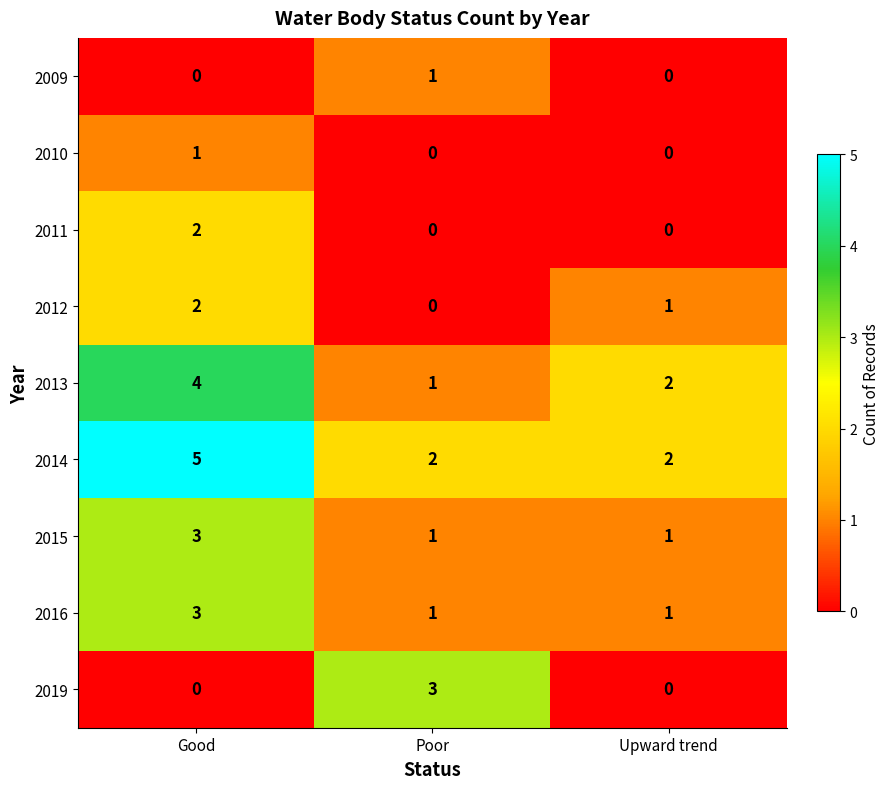

Reading right to left, what are all the values shown in this chart?

2009: Upward trend=0	Poor=1	Good=0
2010: Upward trend=0	Poor=0	Good=1
2011: Upward trend=0	Poor=0	Good=2
2012: Upward trend=1	Poor=0	Good=2
2013: Upward trend=2	Poor=1	Good=4
2014: Upward trend=2	Poor=2	Good=5
2015: Upward trend=1	Poor=1	Good=3
2016: Upward trend=1	Poor=1	Good=3
2019: Upward trend=0	Poor=3	Good=0